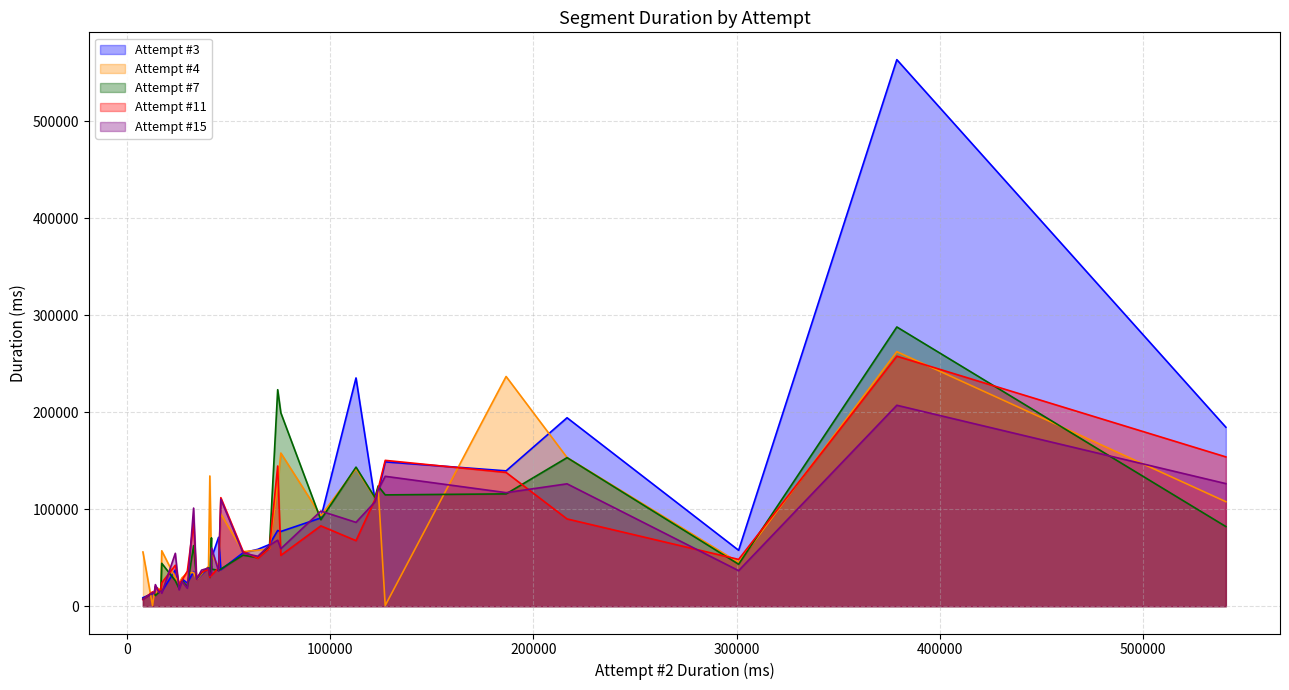

What is the greatest value displayed?

563440